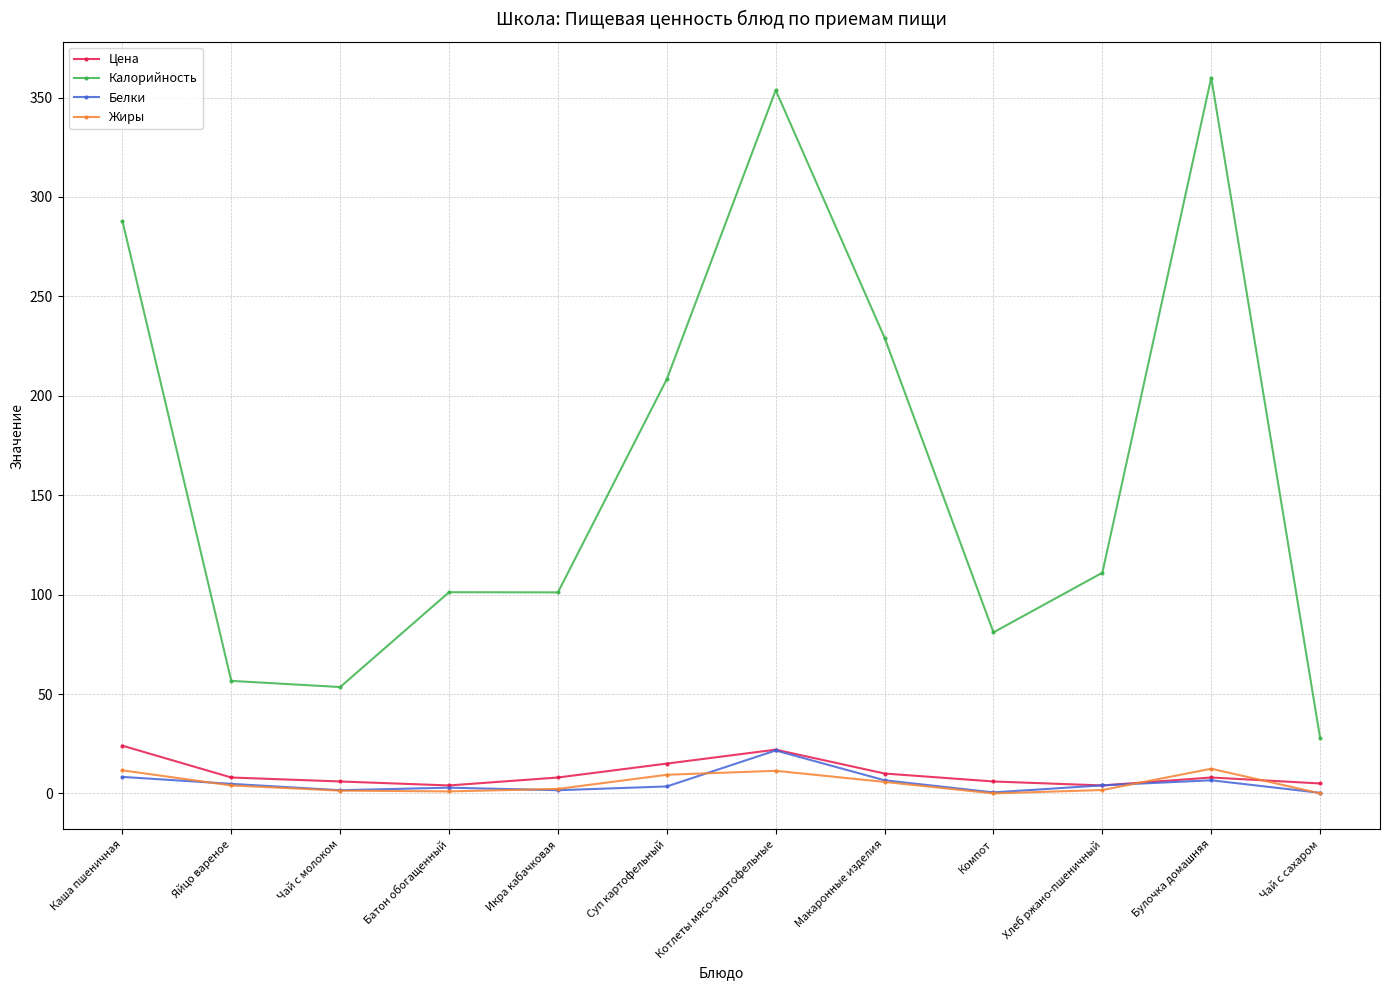

What is the greatest value displayed?

360.0